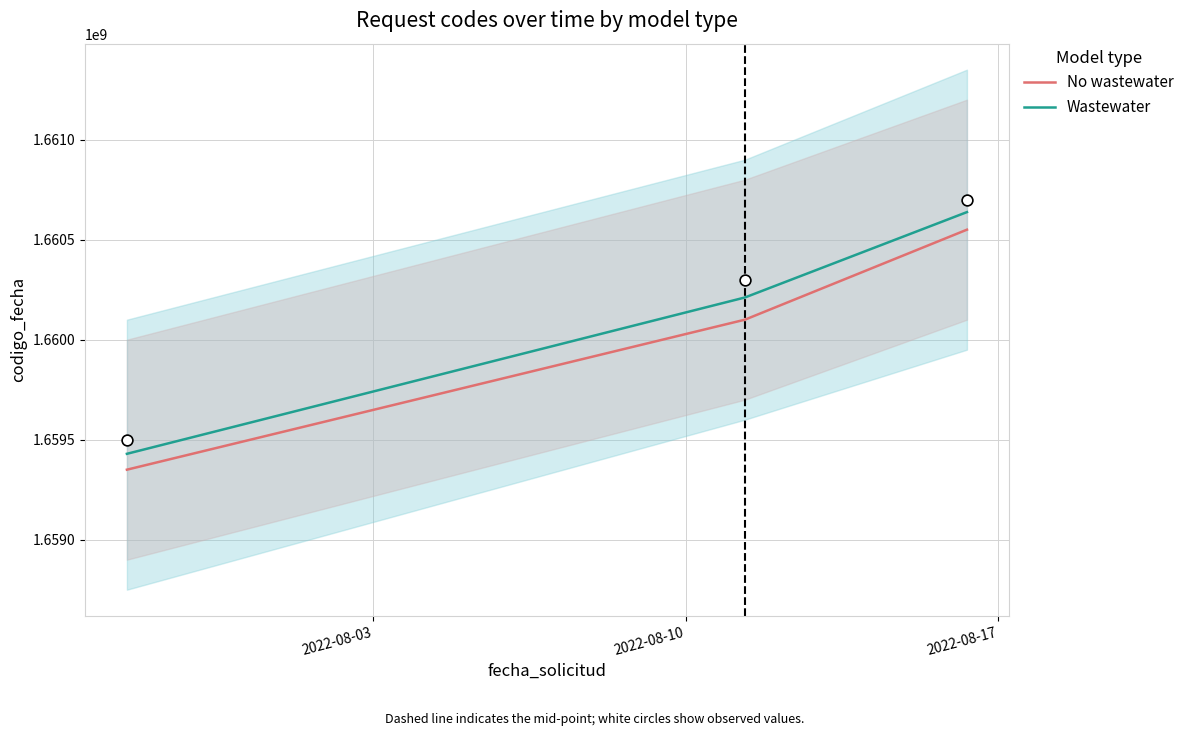

What is the lowest value of the Wastewater series?

1659429373